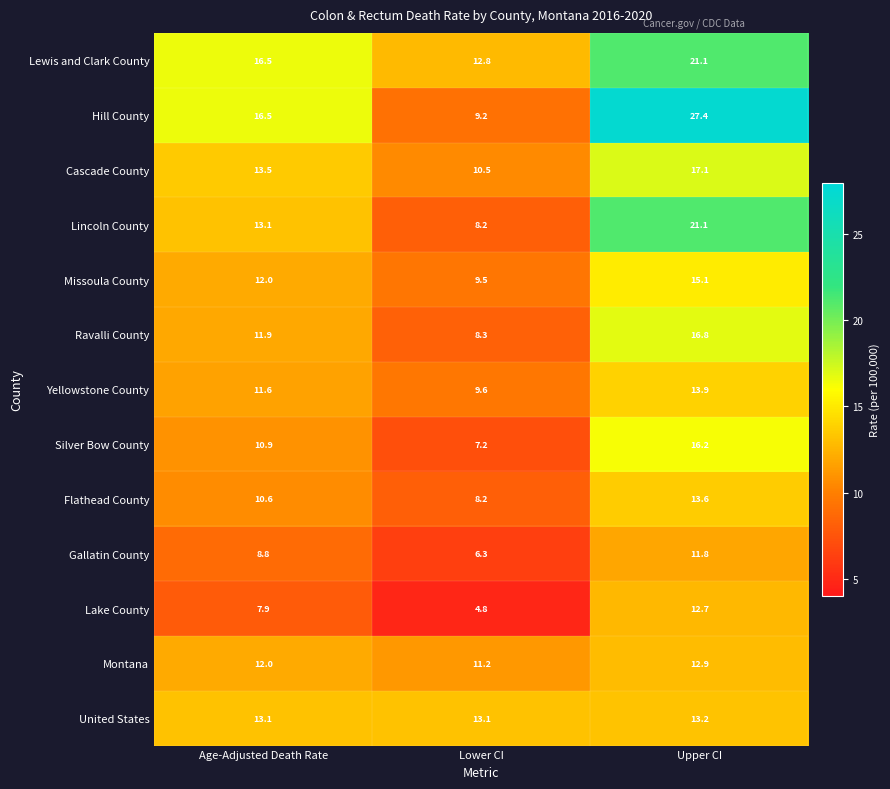

What is the sum of the Lincoln County values at Age-Adjusted Death Rate and Upper CI?

34.2